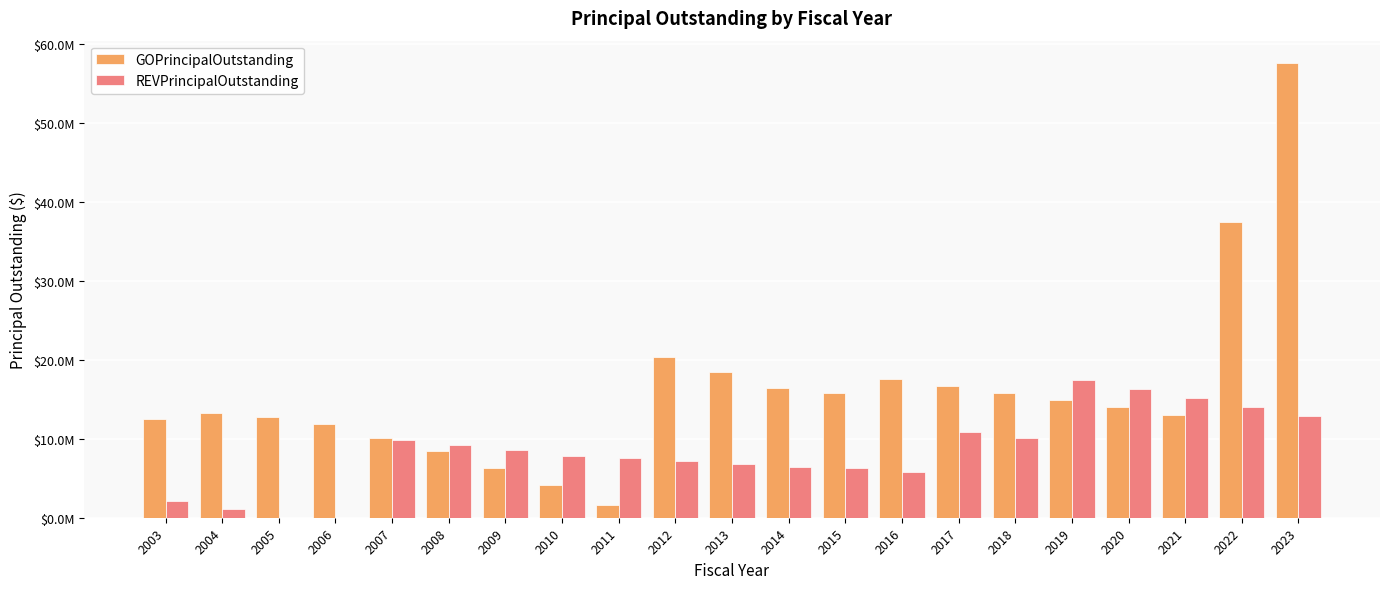

Rank the series by their average value, from highest to lowest.

GOPrincipalOutstanding, REVPrincipalOutstanding